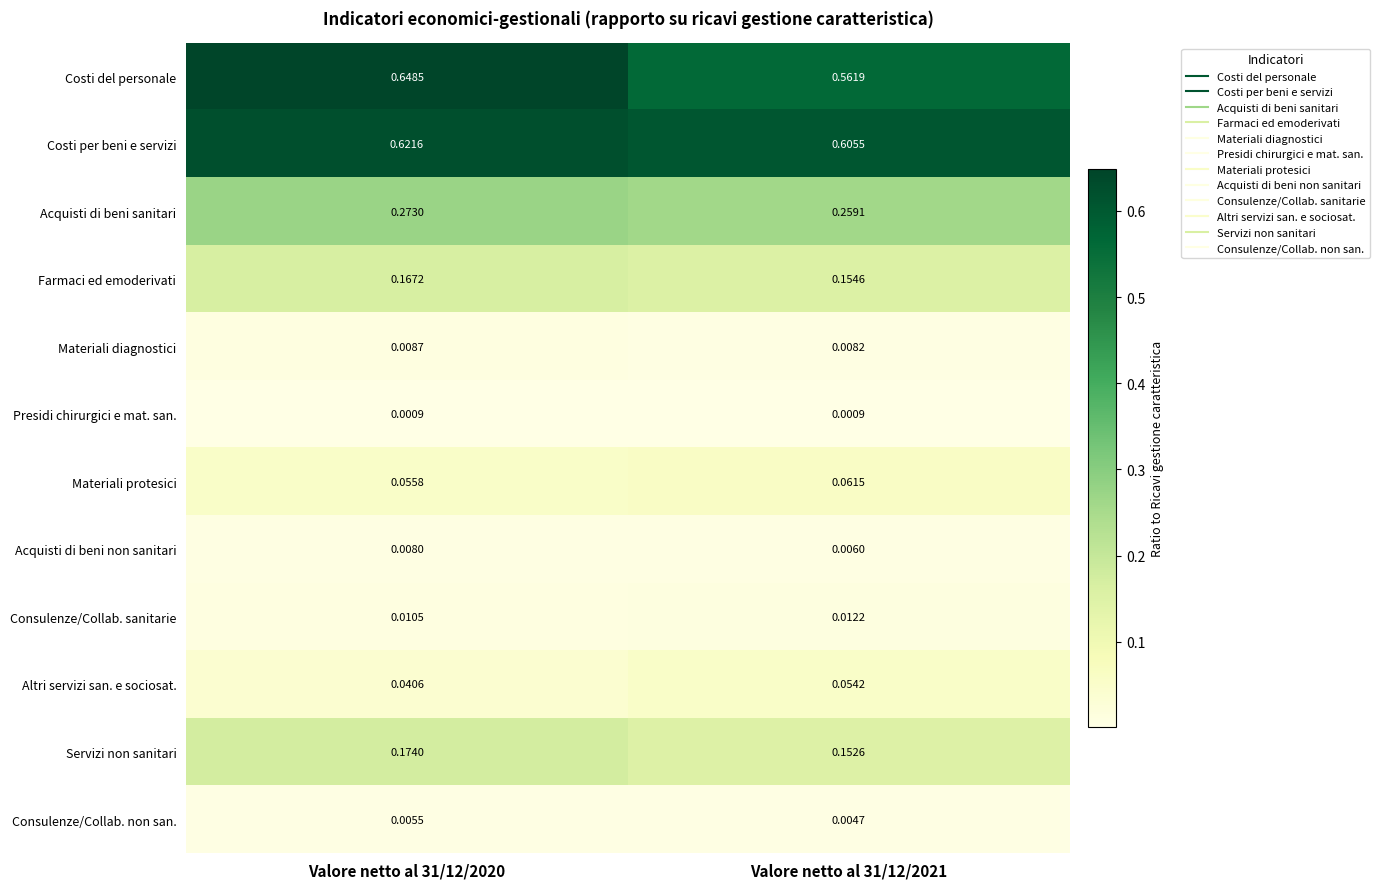

Rank the series by their maximum value, from lowest to highest.

Presidi chirurgici e mat. san., Consulenze/Collab. non san., Acquisti di beni non sanitari, Materiali diagnostici, Consulenze/Collab. sanitarie, Altri servizi san. e sociosat., Materiali protesici, Farmaci ed emoderivati, Servizi non sanitari, Acquisti di beni sanitari, Costi per beni e servizi, Costi del personale